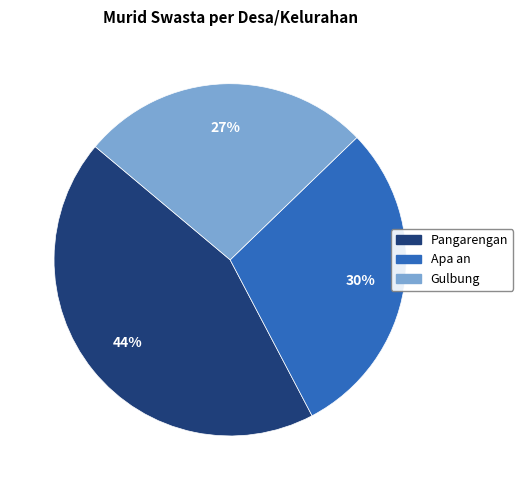

Does Pangarengan account for over 50% of the chart?

No